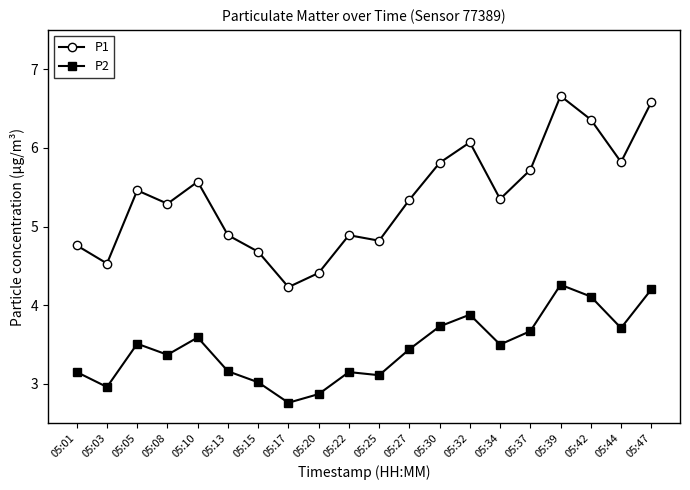

Between 05:25 and 05:34, which series saw the biggest shift?

P1